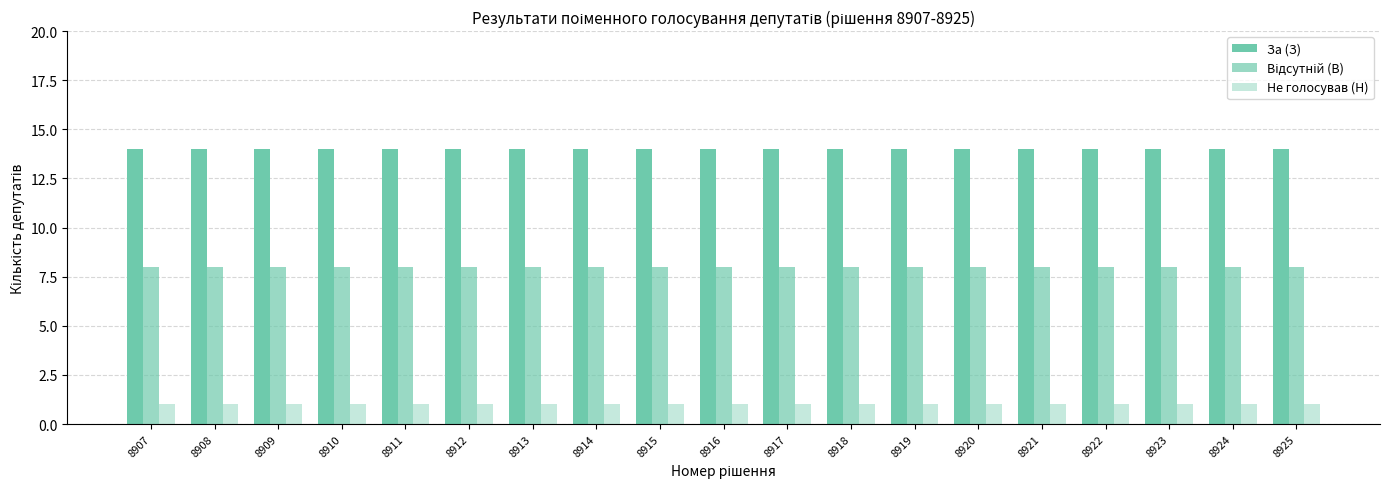

Rank the series by their maximum value, from lowest to highest.

Не голосував (Н), Відсутній (В), За (З)